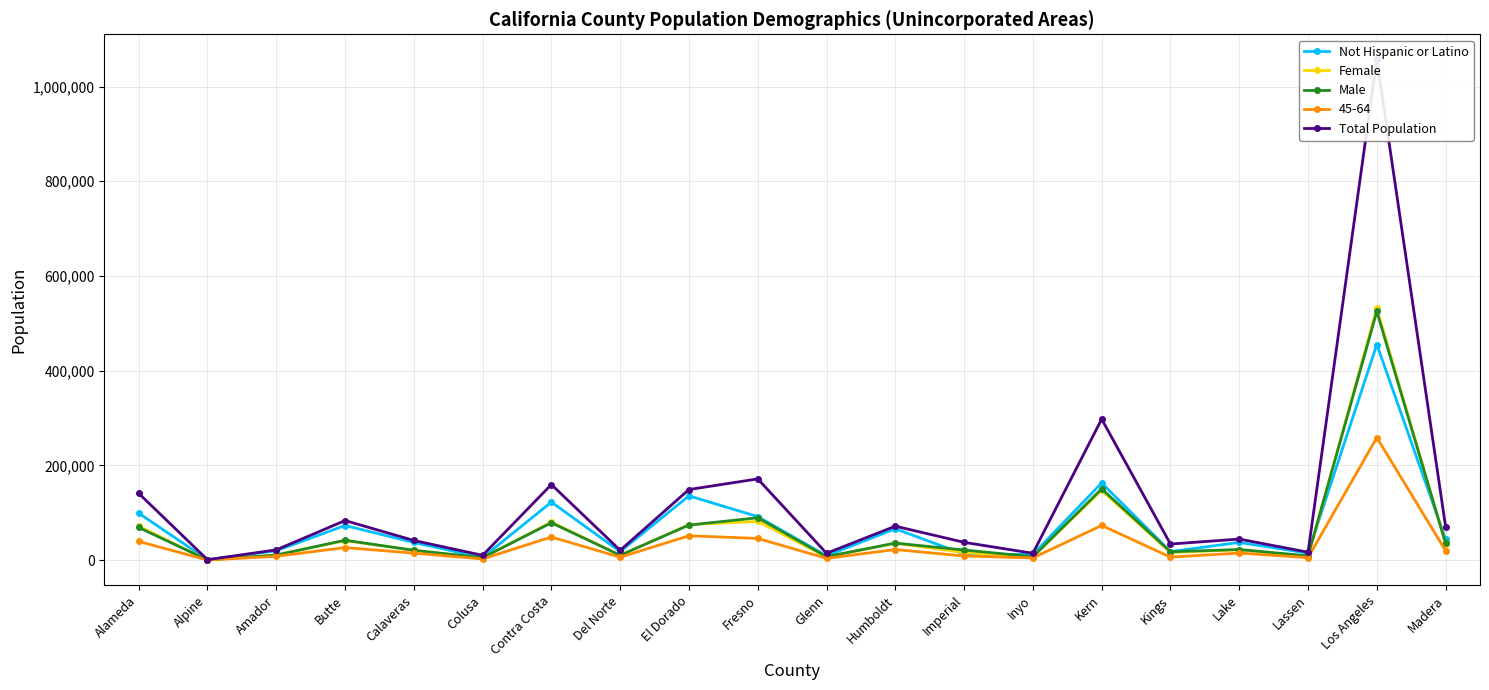

What is the difference between the Male values at Del Norte and Kings?

7462